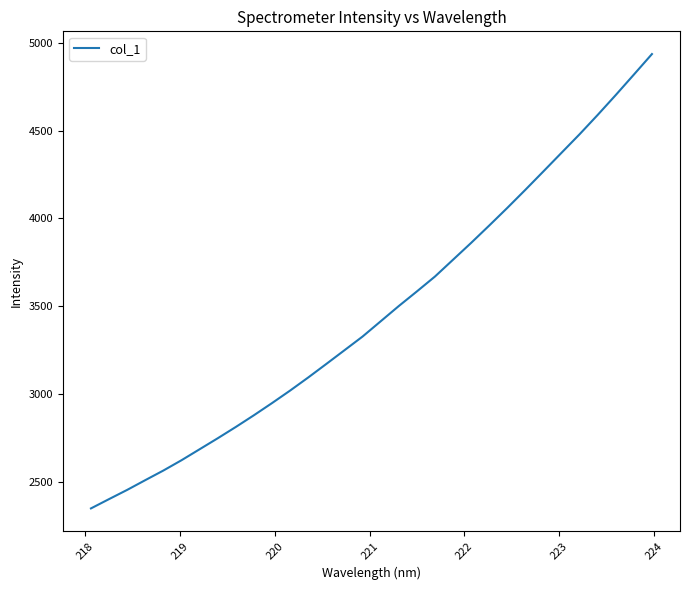

What is the greatest value displayed?

4935.9